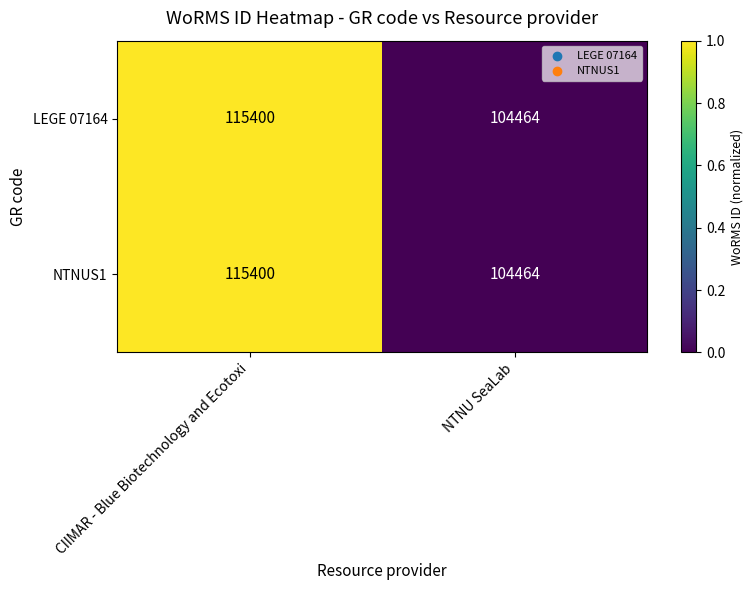

The value of NTNUS1 at CIIMAR - Blue Biotechnology and Ecotoxi is 115400. True or false?

True